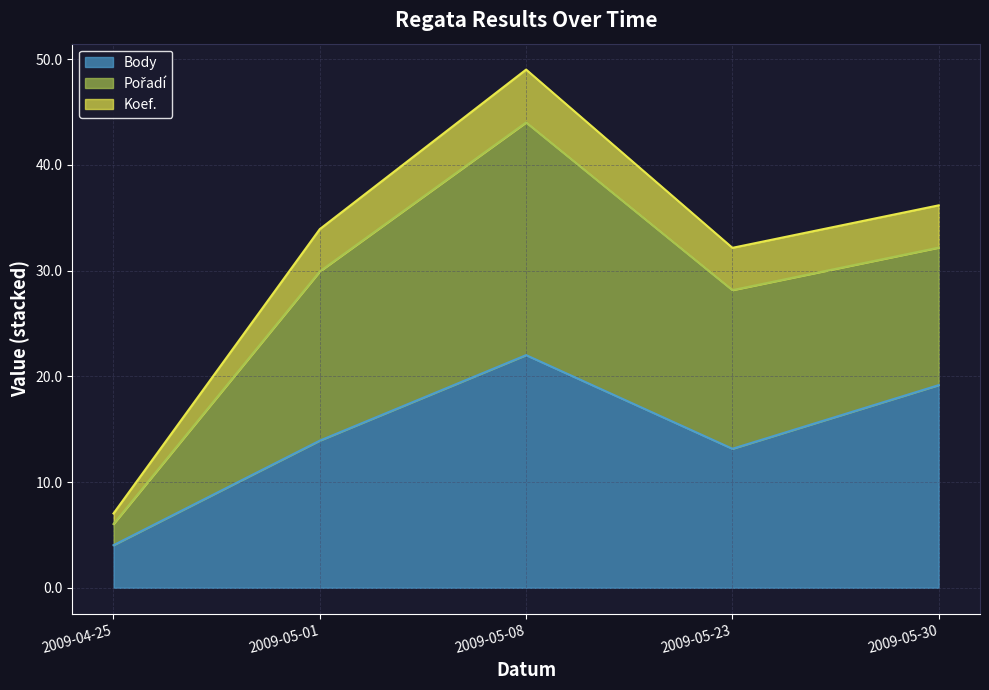

True or false: Body and Koef. cross at least once.

False